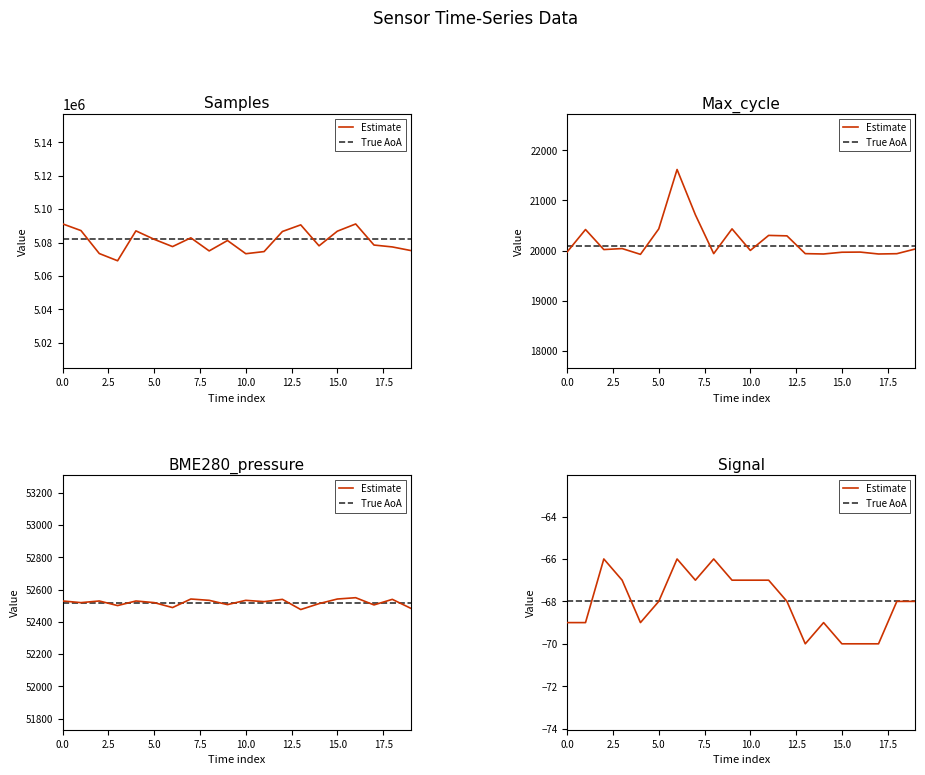

Is it true that BME280_pressure equals 26568.7 at 07:00?

False